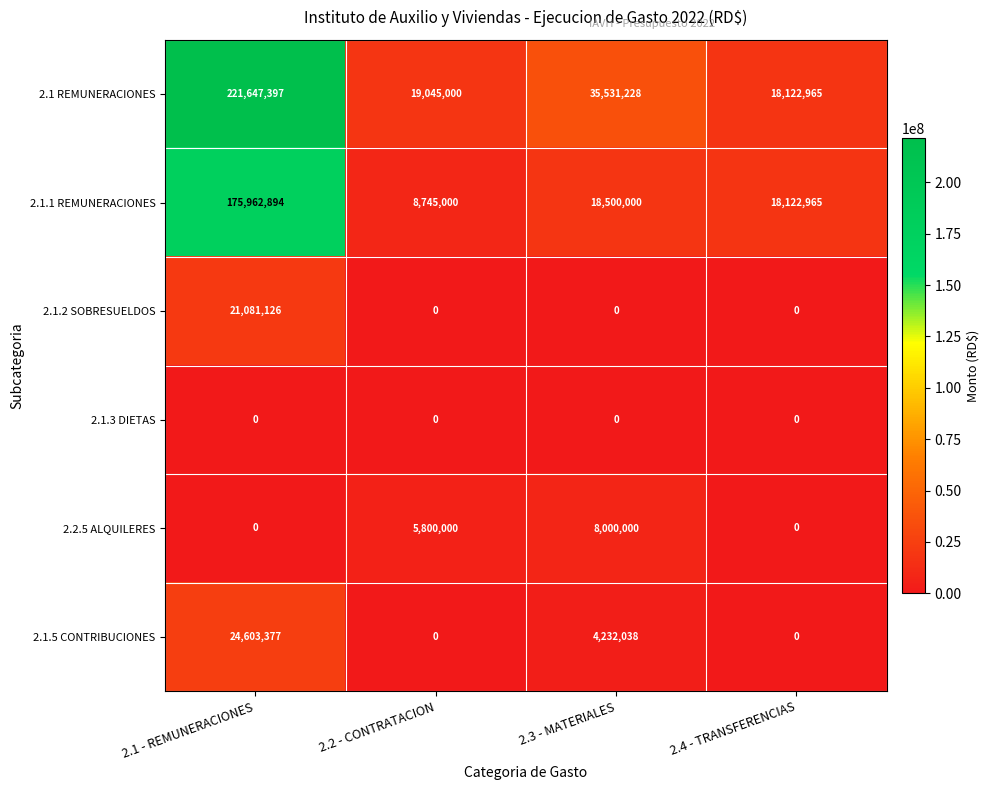

Reading right to left, what are all the values shown in this chart?

2.1 REMUNERACIONES: 2.4 - TRANSFERENCIAS=18122965	2.3 - MATERIALES=35531228	2.2 - CONTRATACION=19045000	2.1 - REMUNERACIONES=221647397
2.1.1 REMUNERACIONES: 2.4 - TRANSFERENCIAS=18122965	2.3 - MATERIALES=18500000	2.2 - CONTRATACION=8745000	2.1 - REMUNERACIONES=175962894
2.1.2 SOBRESUELDOS: 2.4 - TRANSFERENCIAS=0	2.3 - MATERIALES=0	2.2 - CONTRATACION=0	2.1 - REMUNERACIONES=21081126
2.1.3 DIETAS: 2.4 - TRANSFERENCIAS=0	2.3 - MATERIALES=0	2.2 - CONTRATACION=0	2.1 - REMUNERACIONES=0
2.2.5 ALQUILERES: 2.4 - TRANSFERENCIAS=0	2.3 - MATERIALES=8000000	2.2 - CONTRATACION=5800000	2.1 - REMUNERACIONES=0
2.1.5 CONTRIBUCIONES: 2.4 - TRANSFERENCIAS=0	2.3 - MATERIALES=4232038	2.2 - CONTRATACION=0	2.1 - REMUNERACIONES=24603377